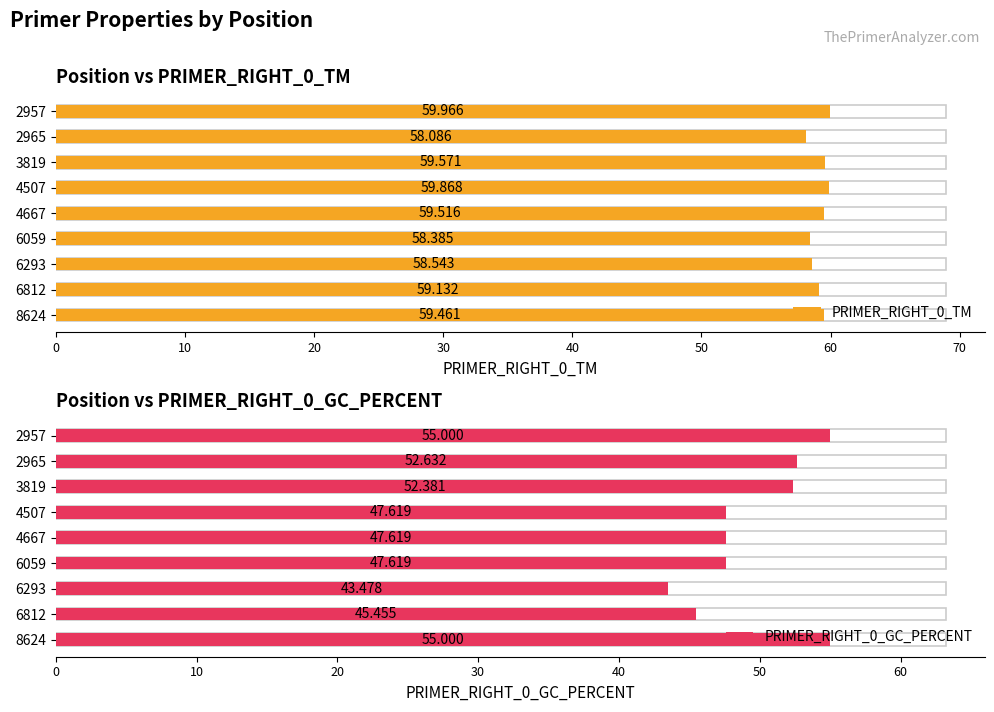

True or false: PRIMER_RIGHT_0_TM has a value of 39.5 at 30.

False